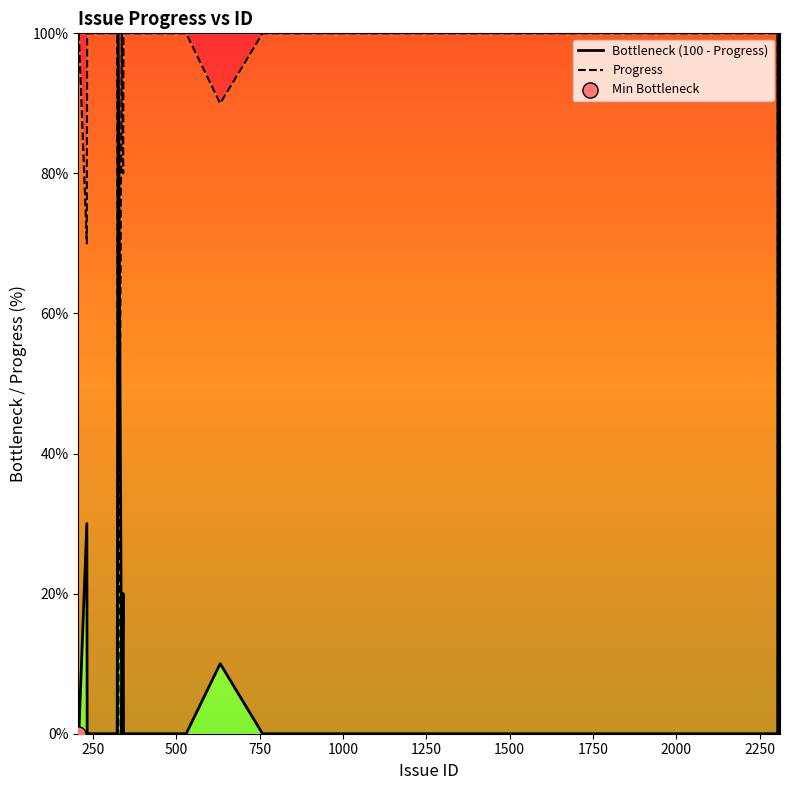

Which series has the widest spread of Y values?

Bottleneck (100 - Progress)